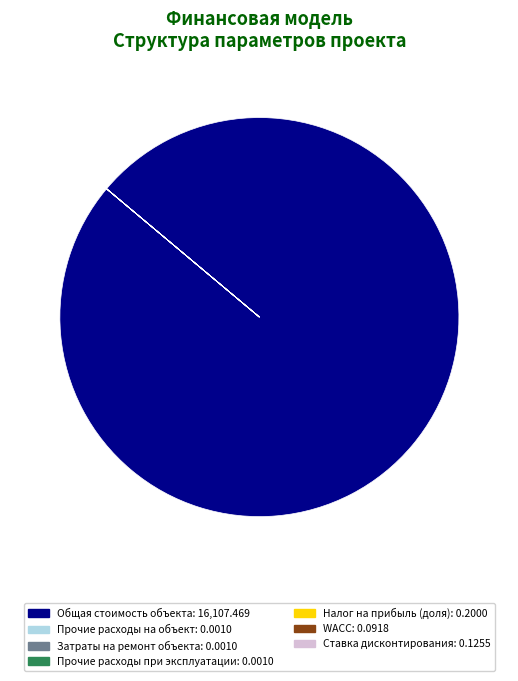

Which category has the biggest portion of the pie?

Общая стоимость объекта